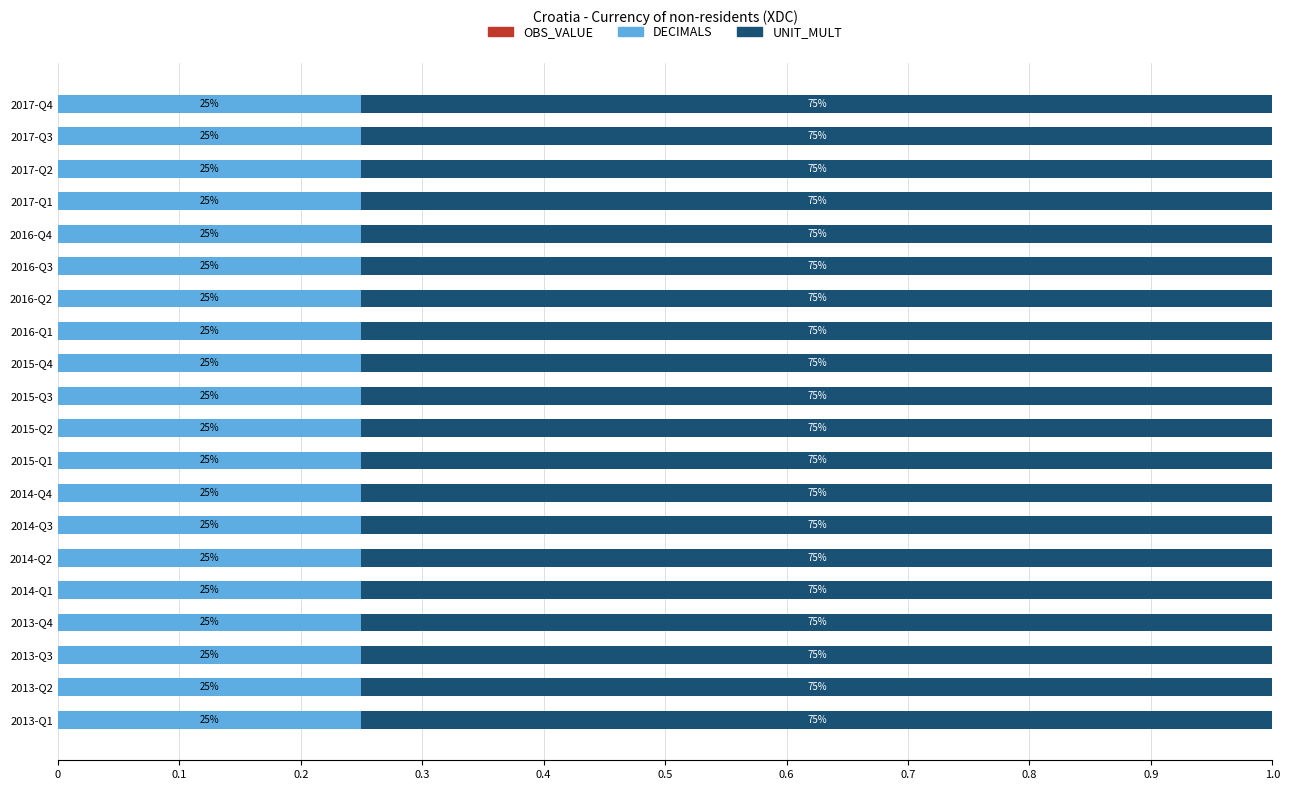

Reading left to right, what are all the values shown in this chart?

OBS_VALUE: 0	0	0	0	0	0	0	0	0	0	0	0	0	0	0	0	0	0	0	0
DECIMALS: 2	2	2	2	2	2	2	2	2	2	2	2	2	2	2	2	2	2	2	2
UNIT_MULT: 6	6	6	6	6	6	6	6	6	6	6	6	6	6	6	6	6	6	6	6